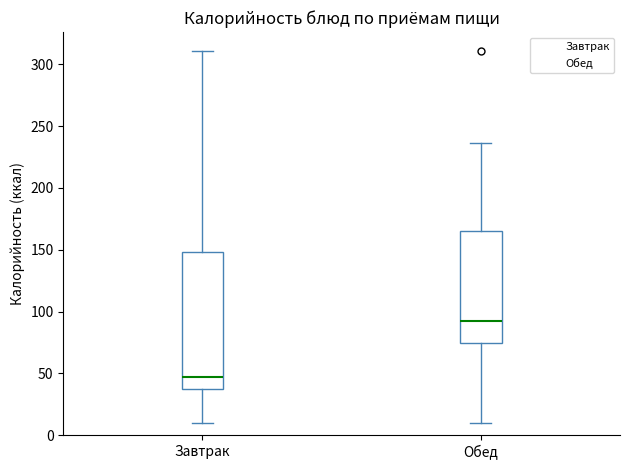

Reading left to right, transcribe this box plot: for each box, give where its median line is, the range the box spans, and where its two whiskers end, as read against the y-axis. The values are not printed on the chart, so give them approximately, as read against the axis.

Завтрак: median 45, box 35 to 150, whiskers 10 to 310
Обед: median 90, box 75 to 165, whiskers 10 to 235